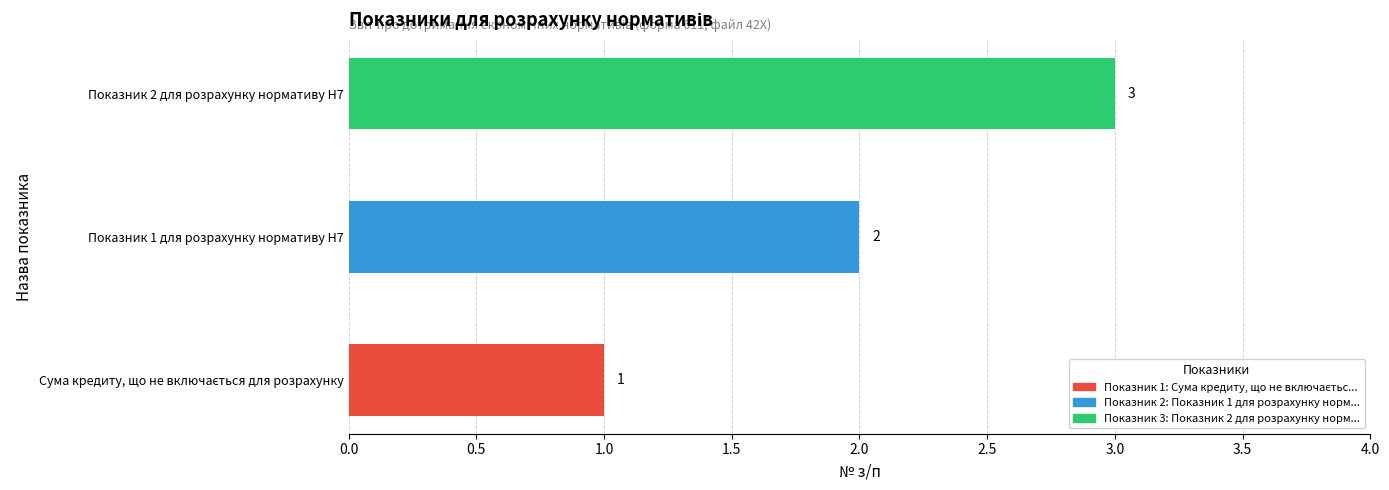

What is the greatest value displayed?

3